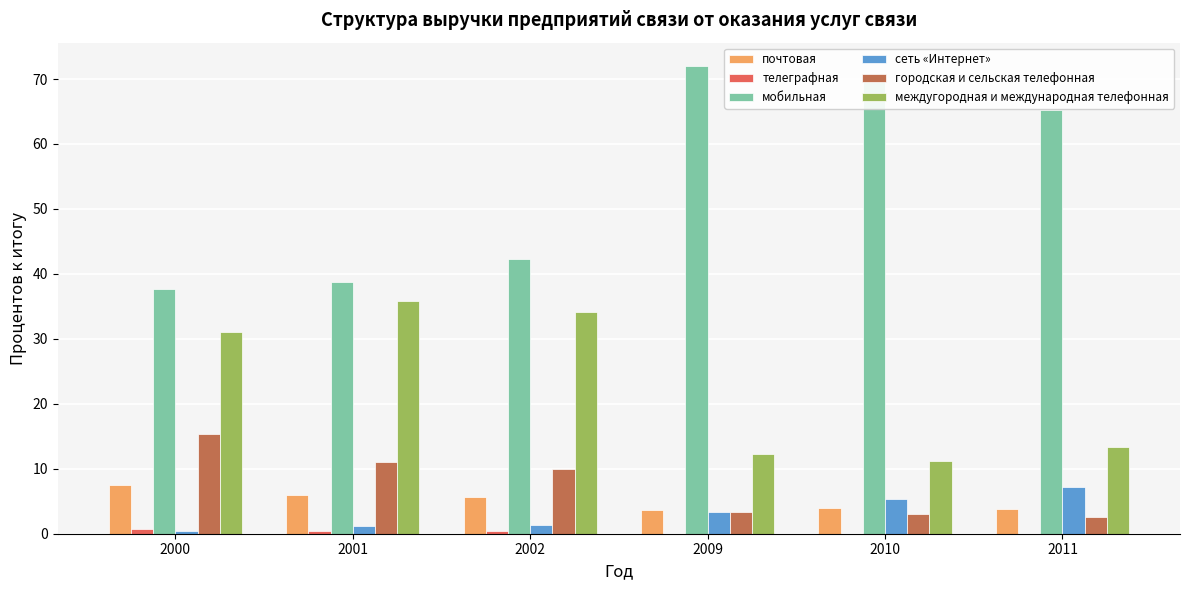

Is the value of мобильная at 2011 greater than the value of сеть «Интернет» at 2009?

Yes